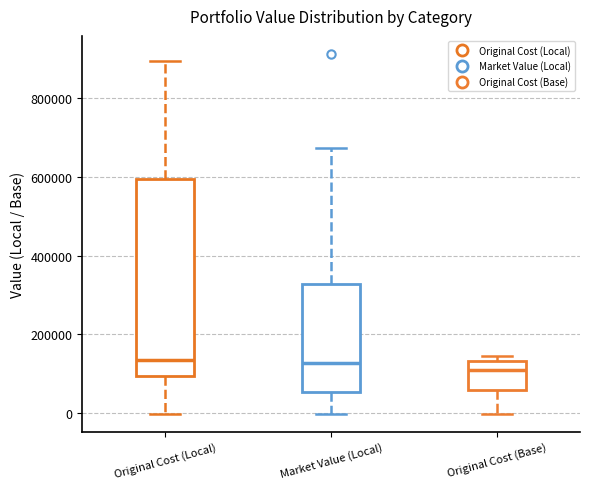

Where is the upper edge of the box for Original Cost (Base) on the y-axis? The values are not printed on the chart, so give them approximately, as read against the axis.

140000